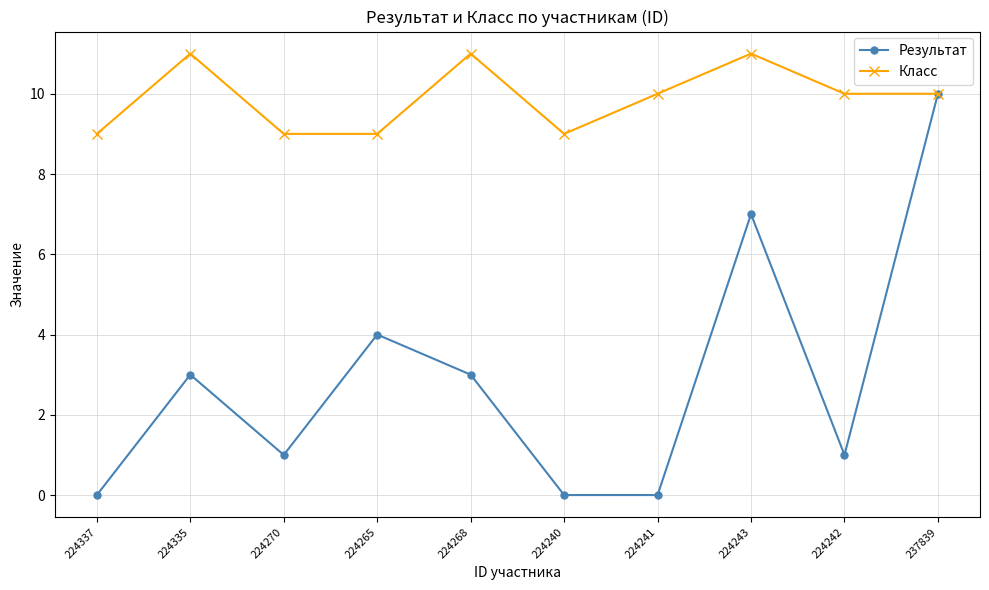

Which series changed the most between 224242 and 237839?

Результат